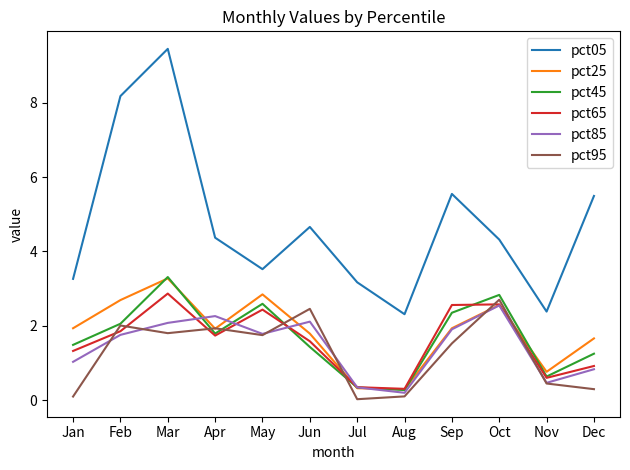

At which category does pct95 reach its first local valley?

Mar